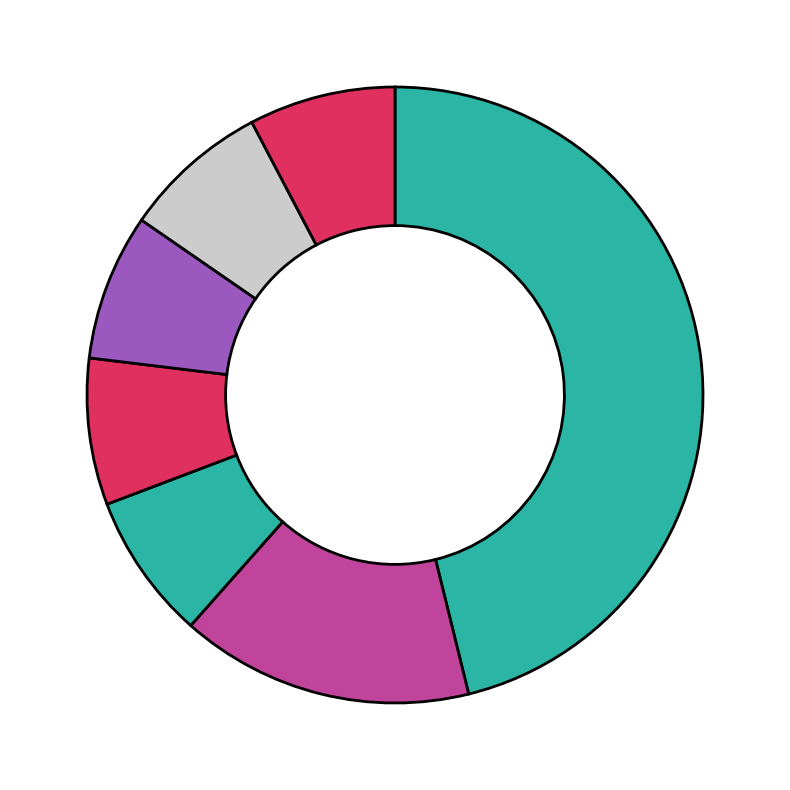

Between دانشگاه علامه طباطبایی and دانشگاه تربیت مدرس, which is larger?

دانشگاه علامه طباطبایی